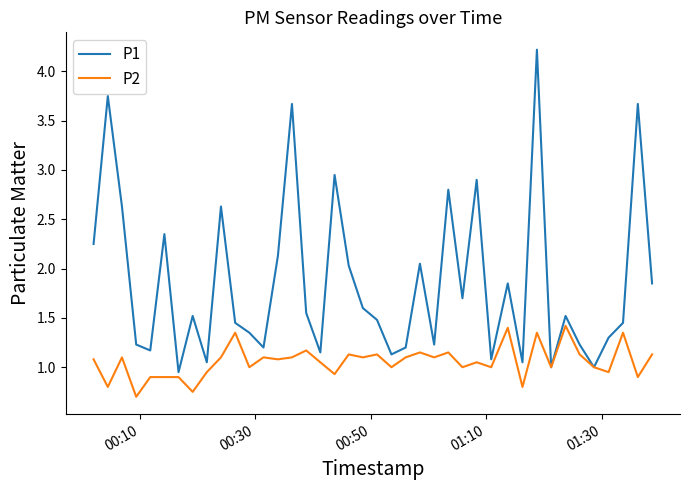

At how many categories does at least one series exceed 4?

1